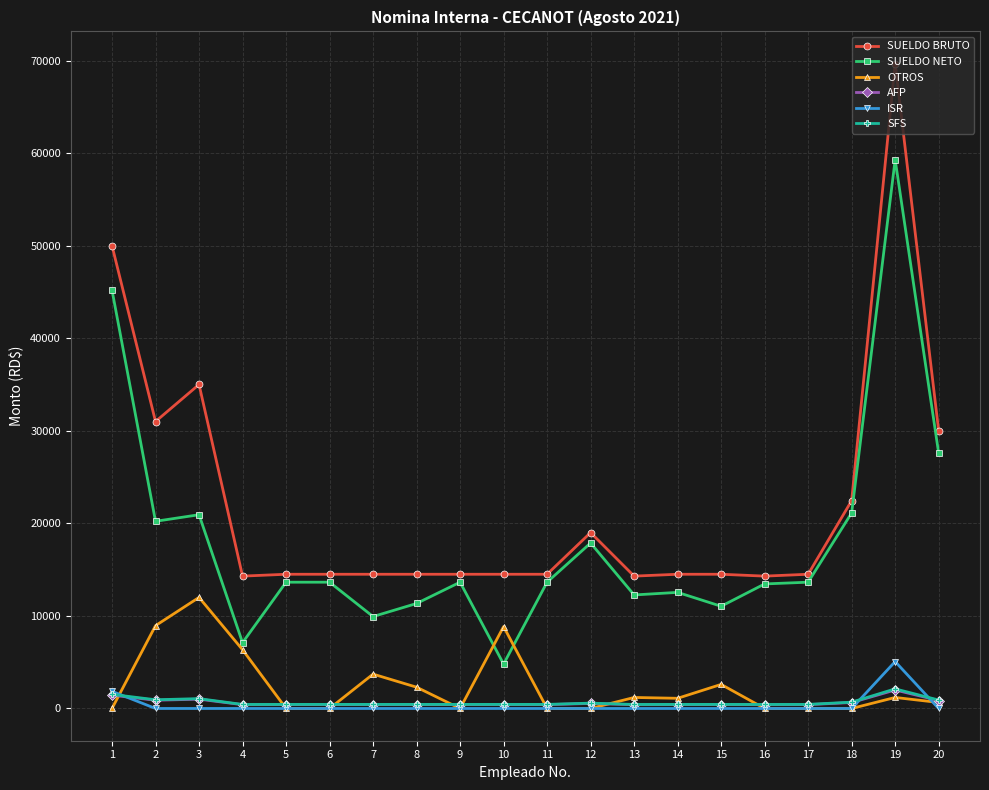

What are all the series names shown in the legend?

SUELDO BRUTO, SUELDO NETO, OTROS, AFP, ISR, SFS